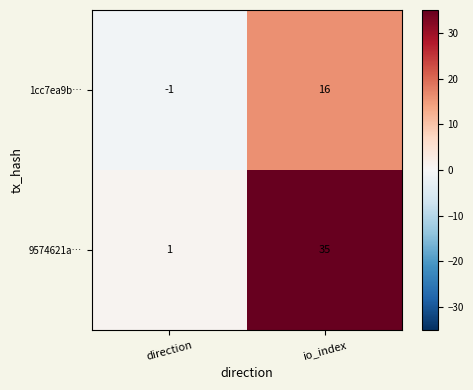

Reading left to right, transcribe all the data shown in this chart.

1cc7ea9b…: direction=-1	io_index=16
9574621a…: direction=1	io_index=35